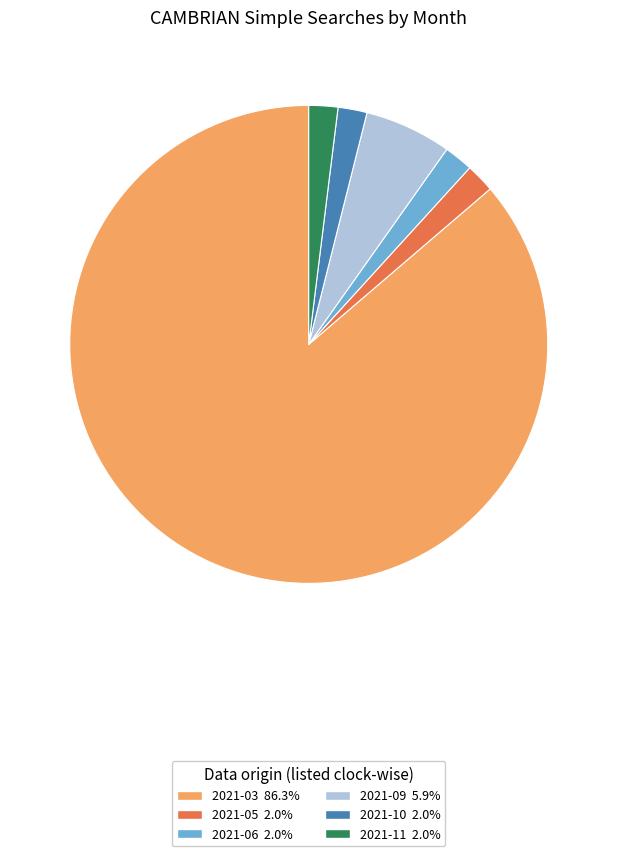

Is the sum of 2021-09 and 2021-03 greater than half?

Yes